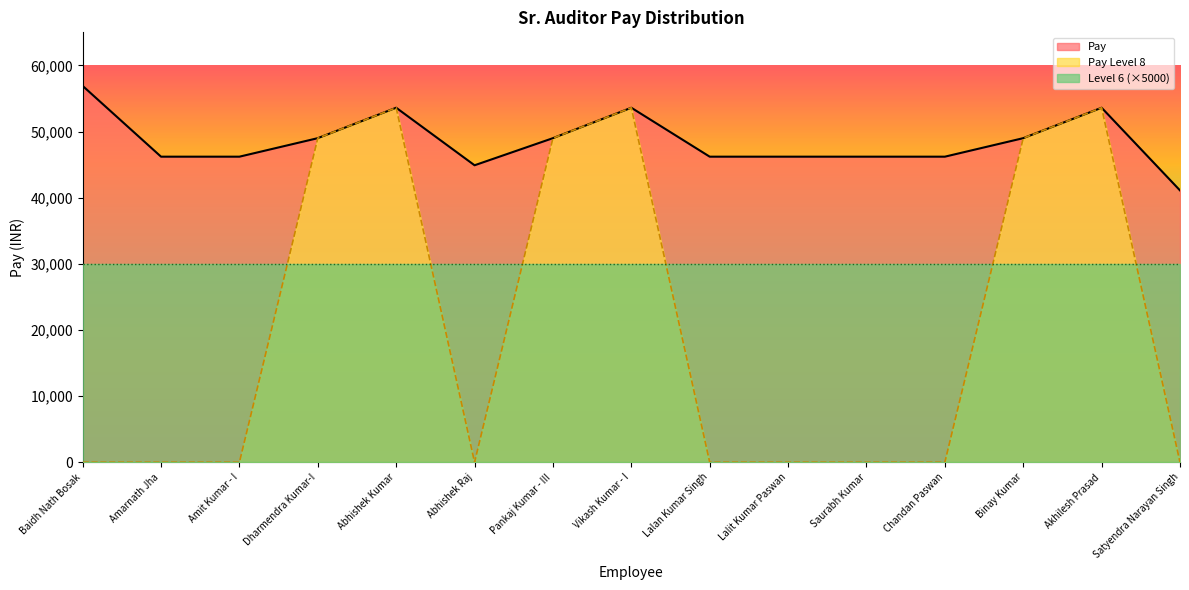

Count the number of categories in the chart.

15